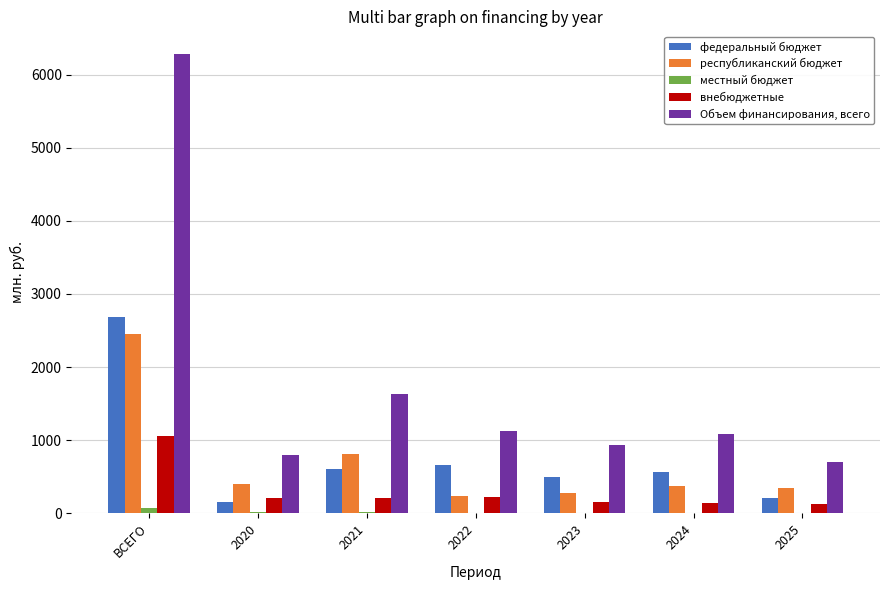

What is the difference between the местный бюджет values at ВСЕГО and 2021?

63.5